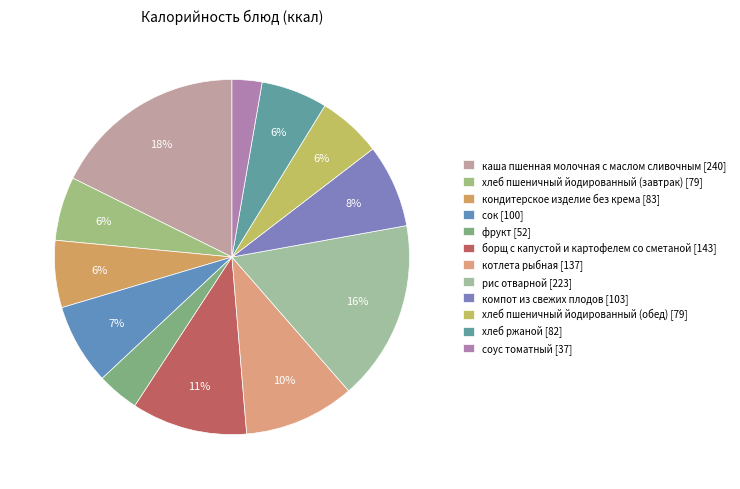

Count the number of slices in the pie.

12